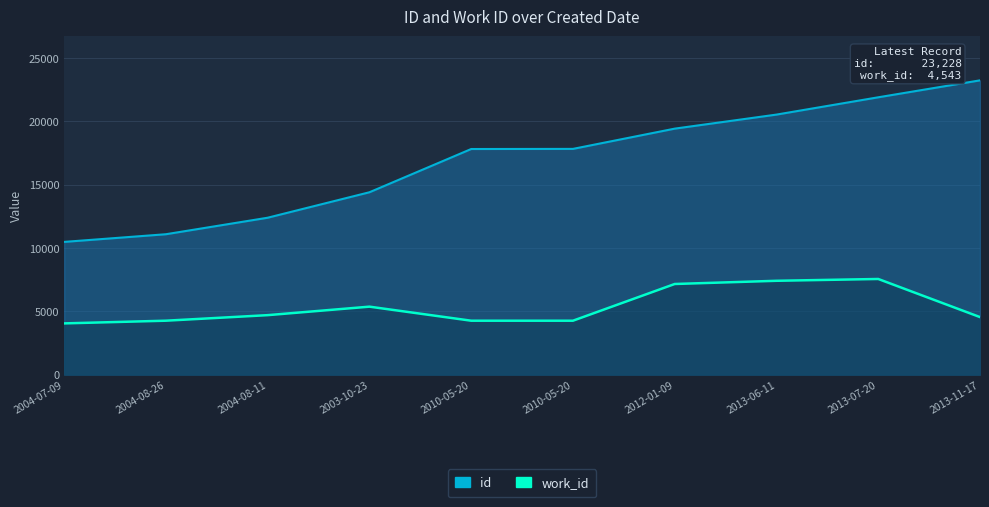

What is the maximum value shown in the chart?

23228